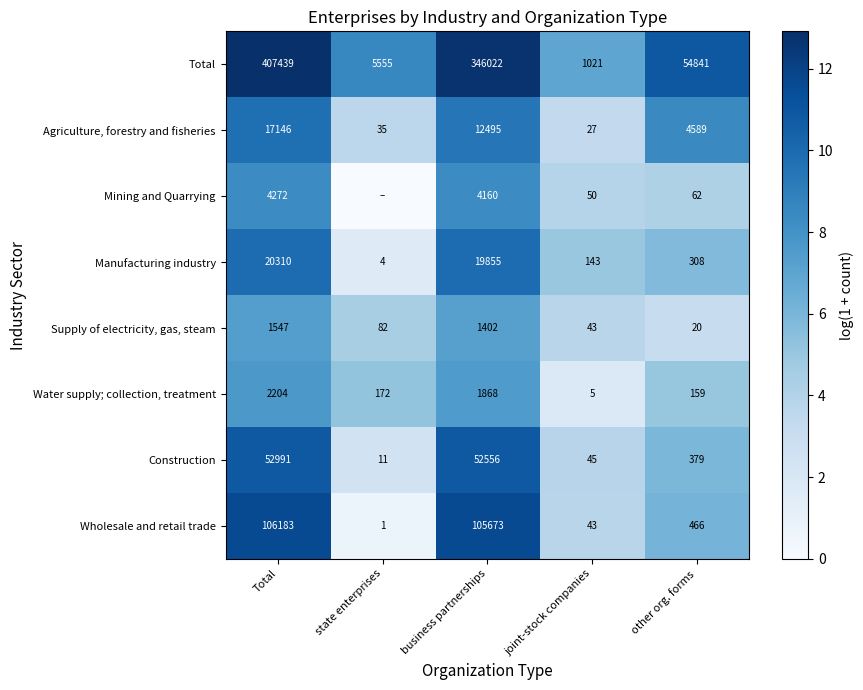

What is the maximum value shown in the chart?

12.9